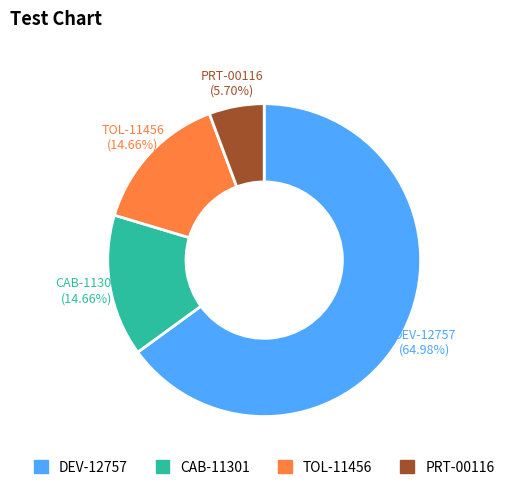

Which slice is the largest?

DEV-12757